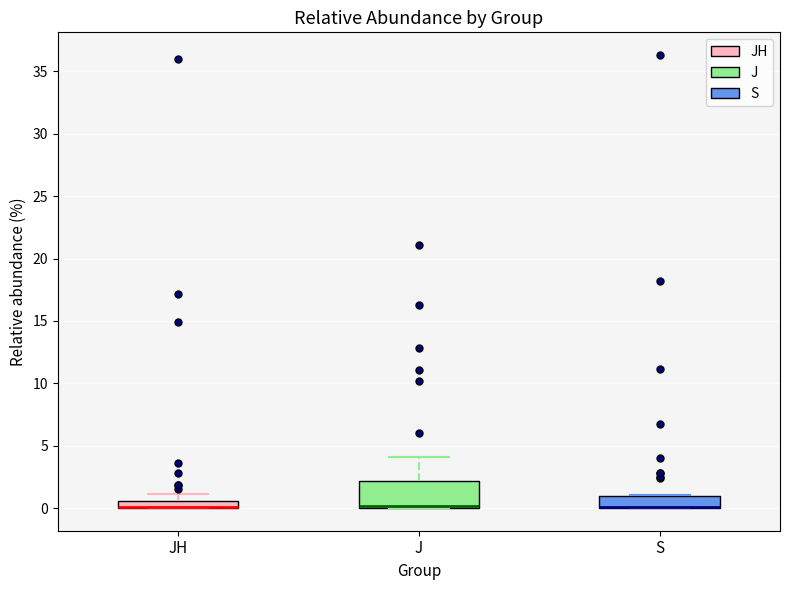

Where is the upper edge of the box for JH on the y-axis? The values are not printed on the chart, so give them approximately, as read against the axis.

0.5